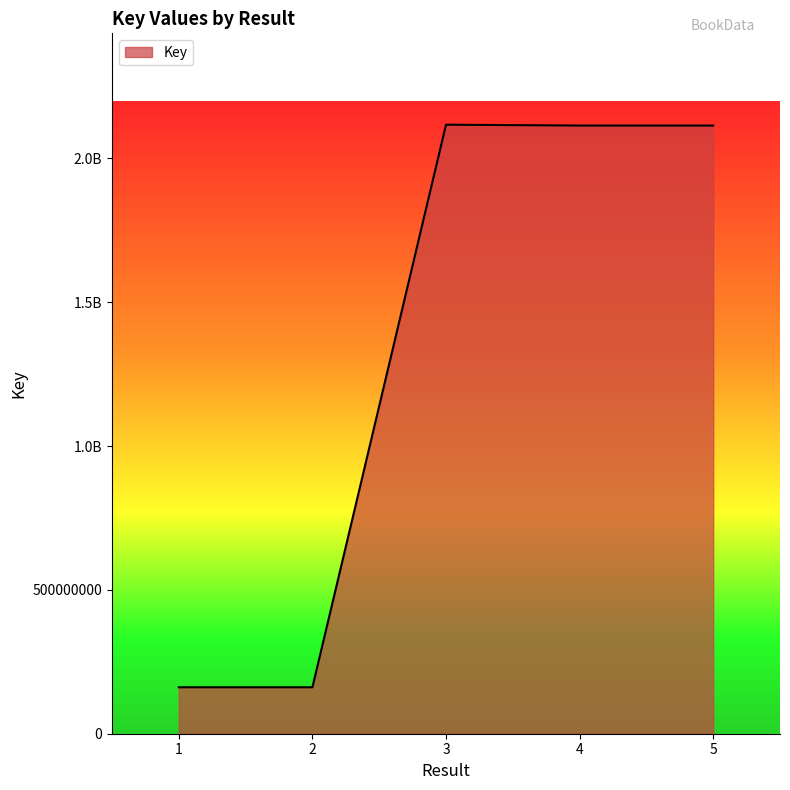

What value does the data have at 2, to the nearest 100?

161530900